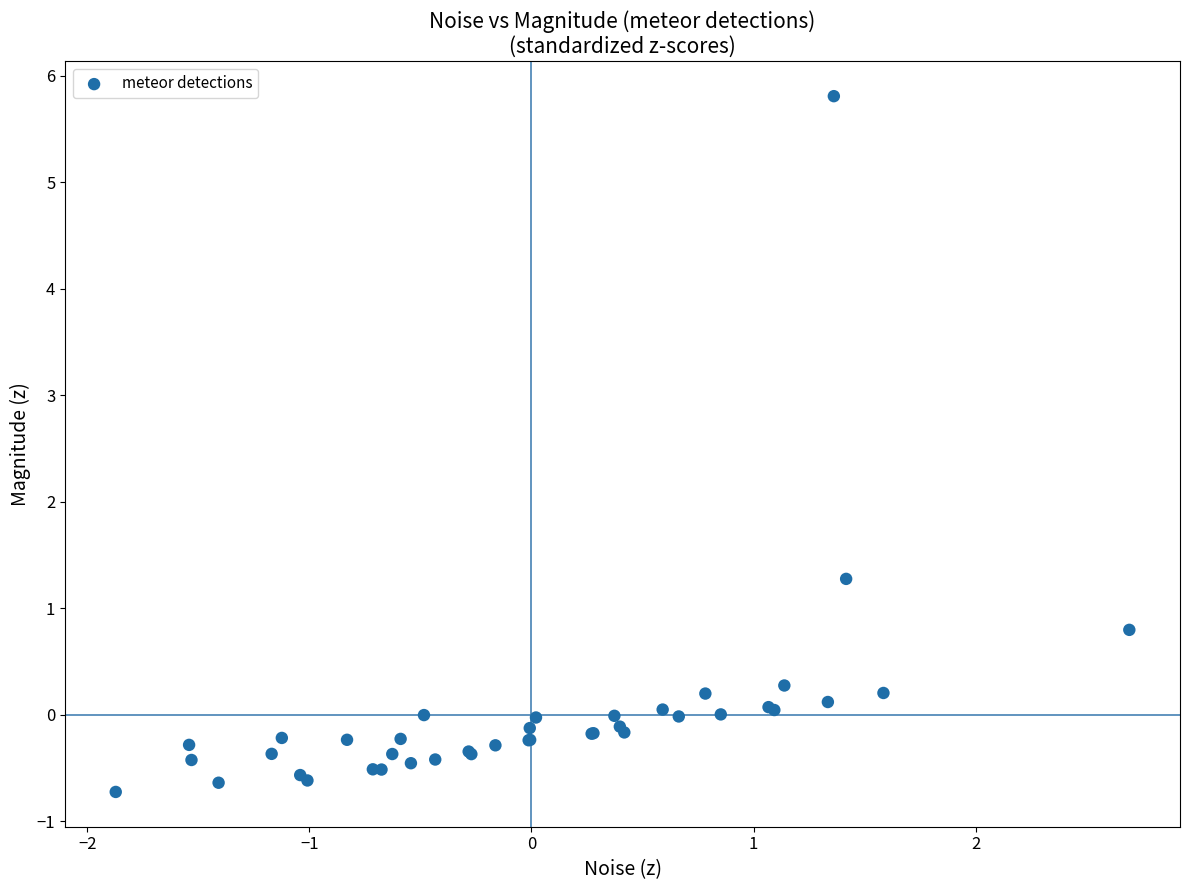

What Y value in the scatter plot is closest to 2?

1.3